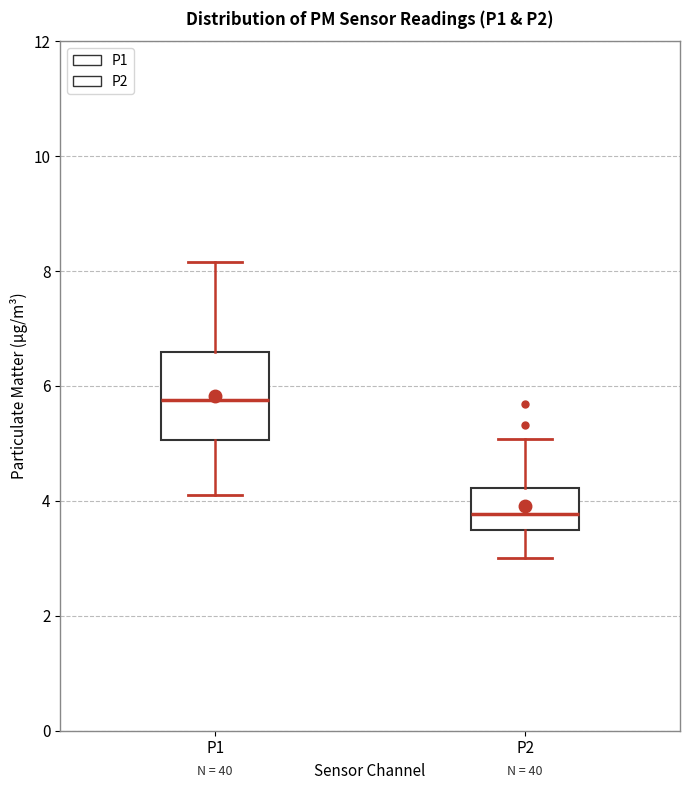

Where is the upper edge of the box for P2 on the y-axis? The values are not printed on the chart, so give them approximately, as read against the axis.

4.2